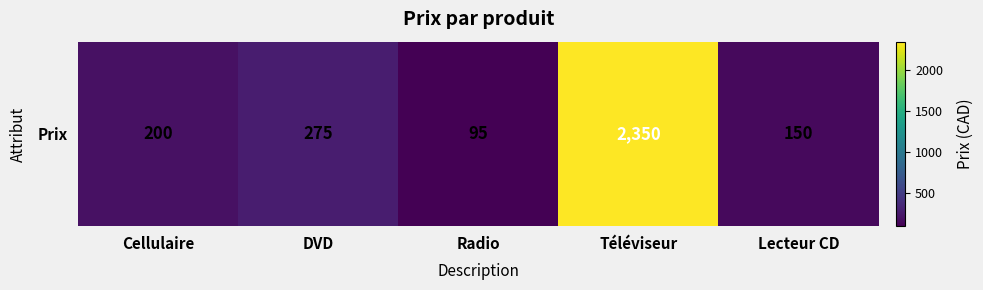

What is the difference between the maximum and minimum values?

2255